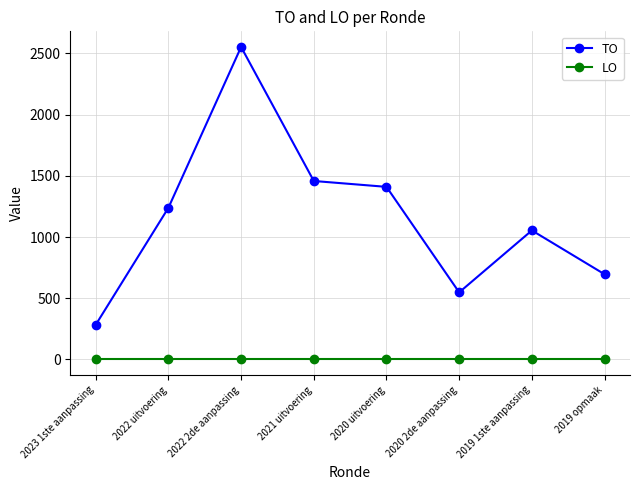

Where is TO nearest to the value 1418?

2020 uitvoering